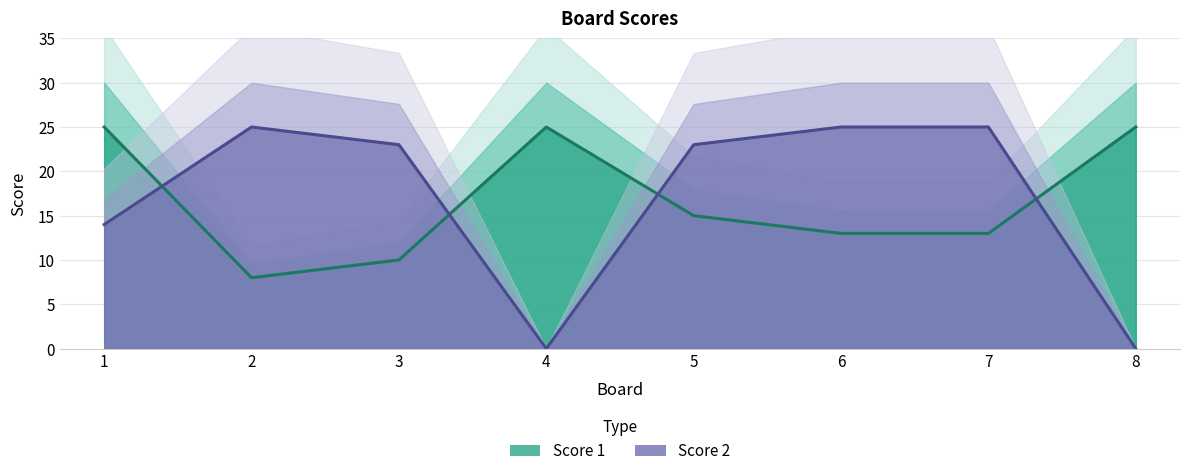

Is the value of Score 1 at 1 greater than the value of Score 2 at 4?

Yes